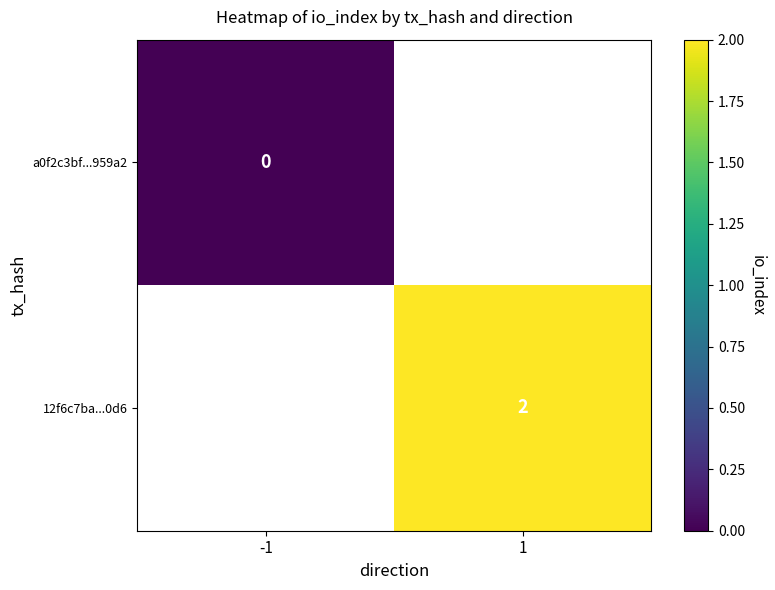

How many series are shown in this chart?

2